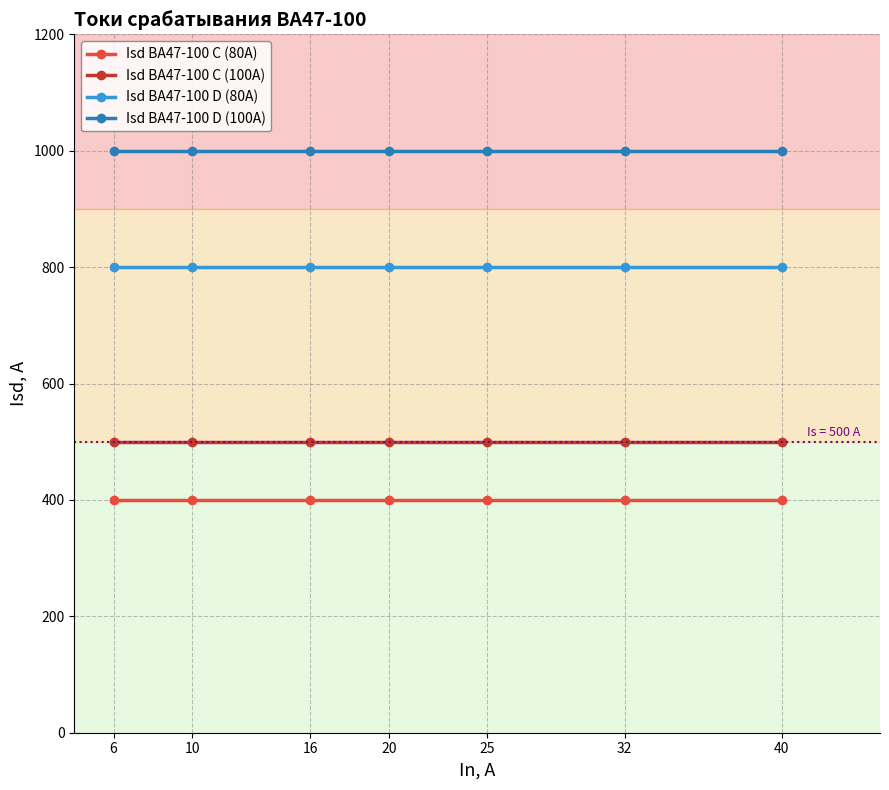

Is this an area chart (filled region under the line)?

No